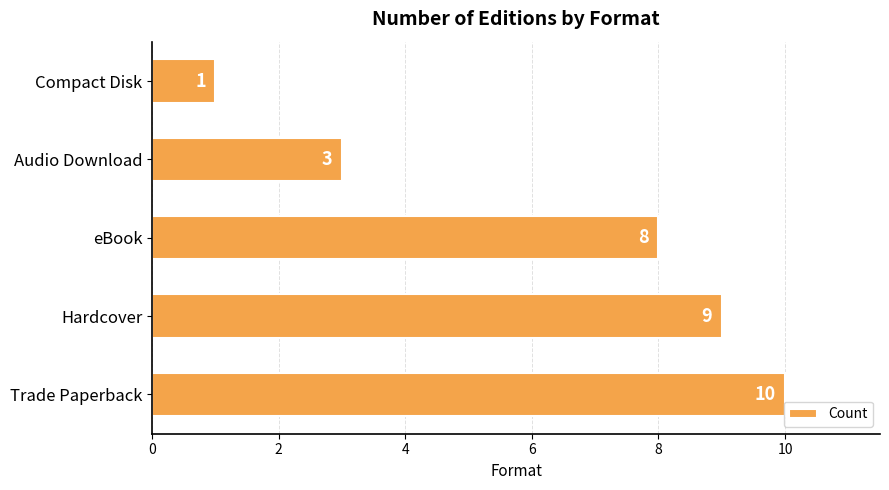

Reading top to bottom, transcribe all the data shown in this chart.

Compact Disk=1	Audio Download=3	eBook=8	Hardcover=9	Trade Paperback=10